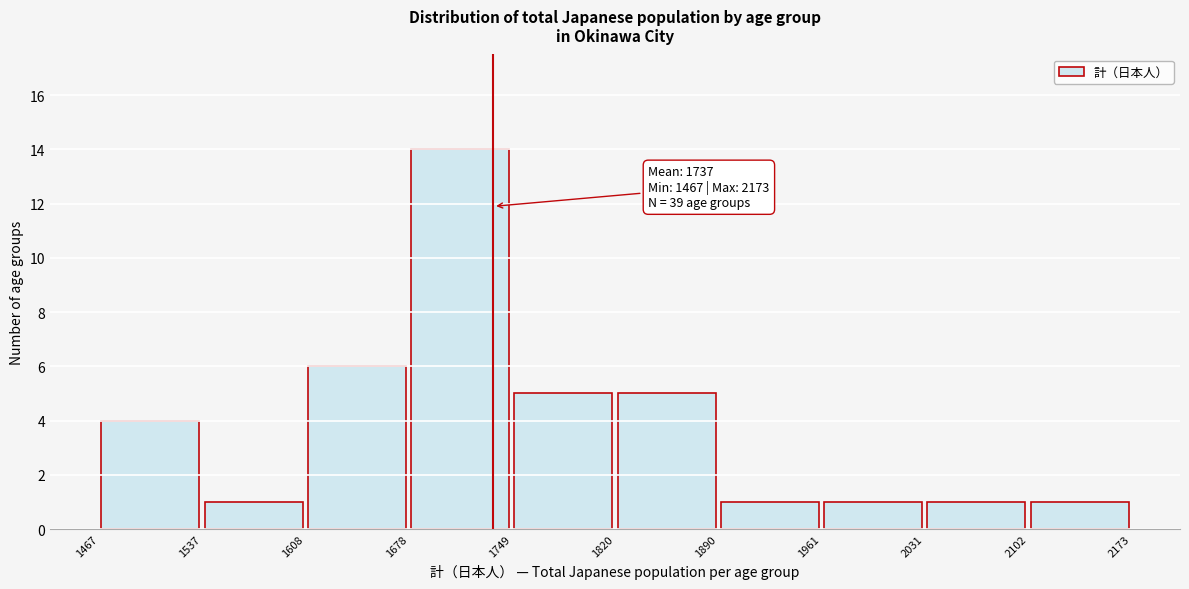

Which range on the x-axis has the tallest bar?

1678 to 1749